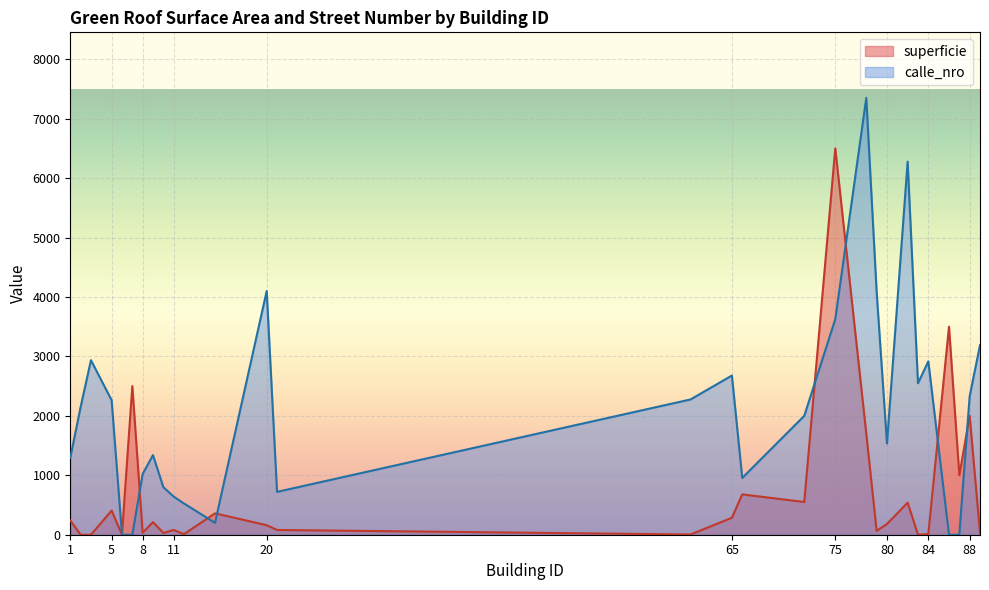

Between which two adjacent categories do calle_nro and superficie first intersect?

7 and 8